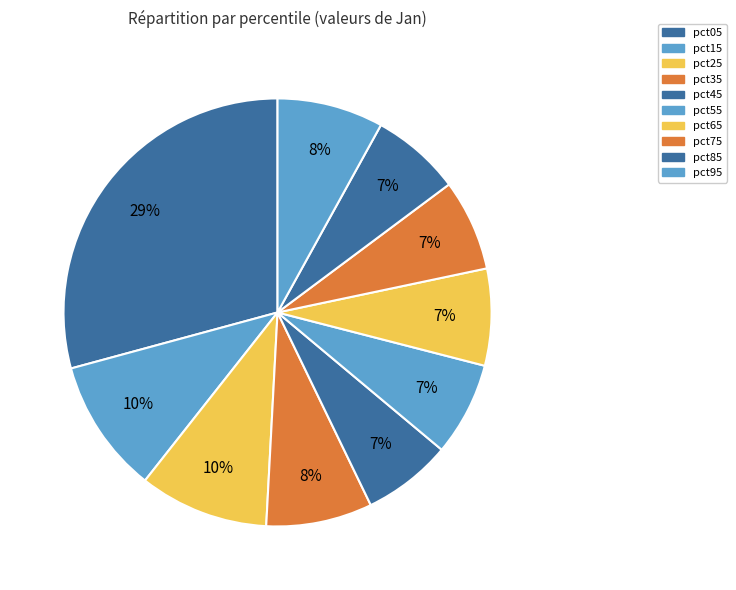

Does any single category account for the majority?

No